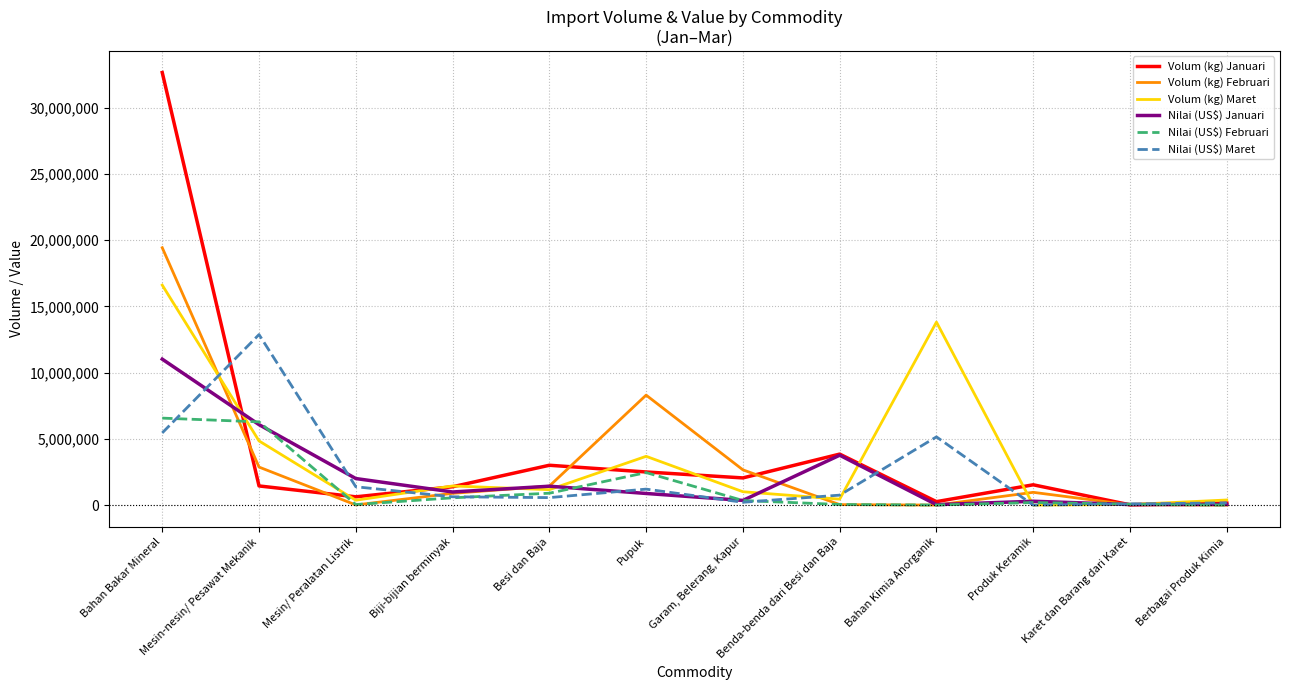

What is the highest value of the Nilai (US$) Januari series?

11017234